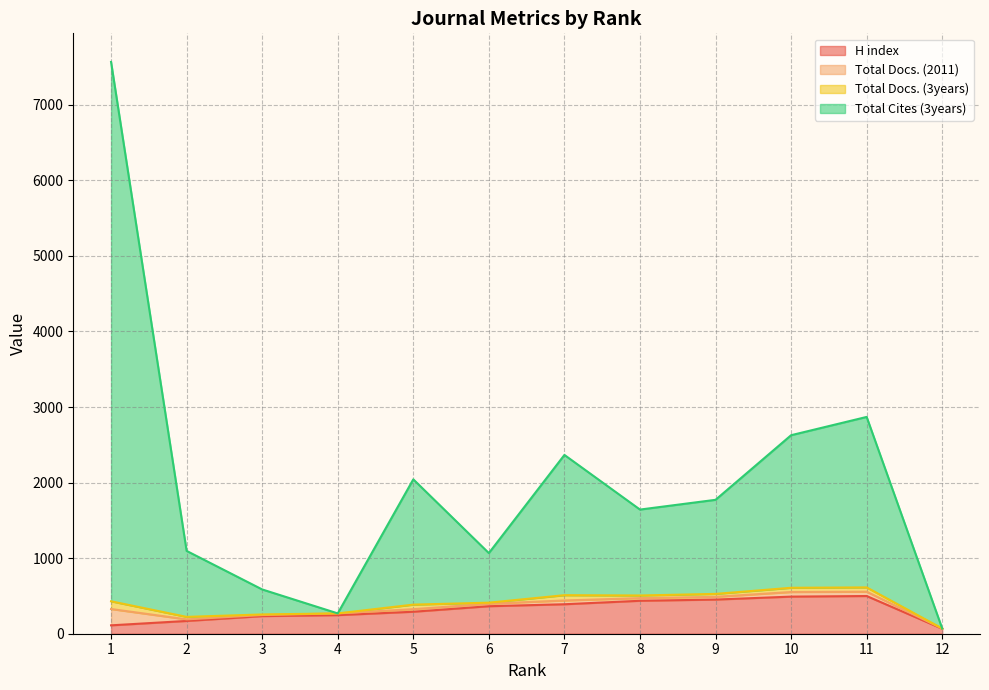

What is the highest value of the H index series?

499